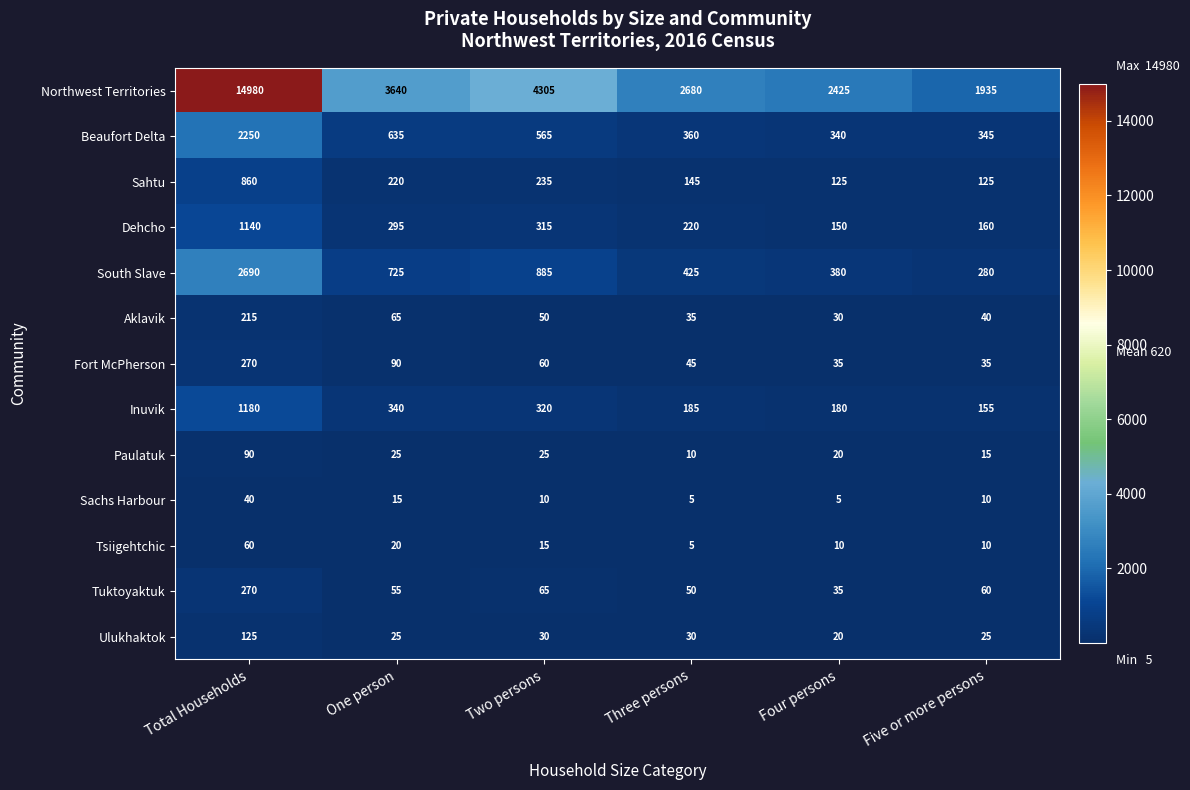

Which series has the largest range (max minus min)?

Northwest Territories